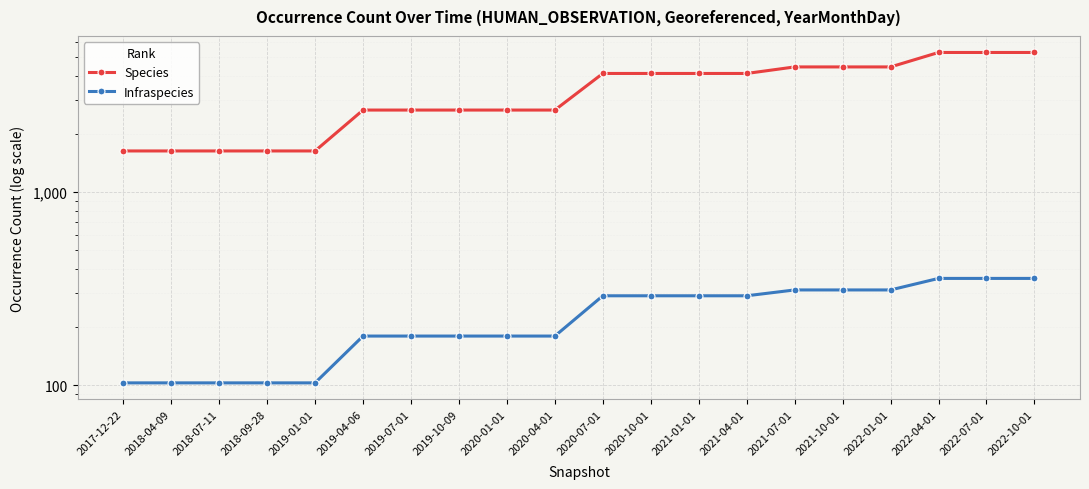

What position from the left is 2021-07-01?

15